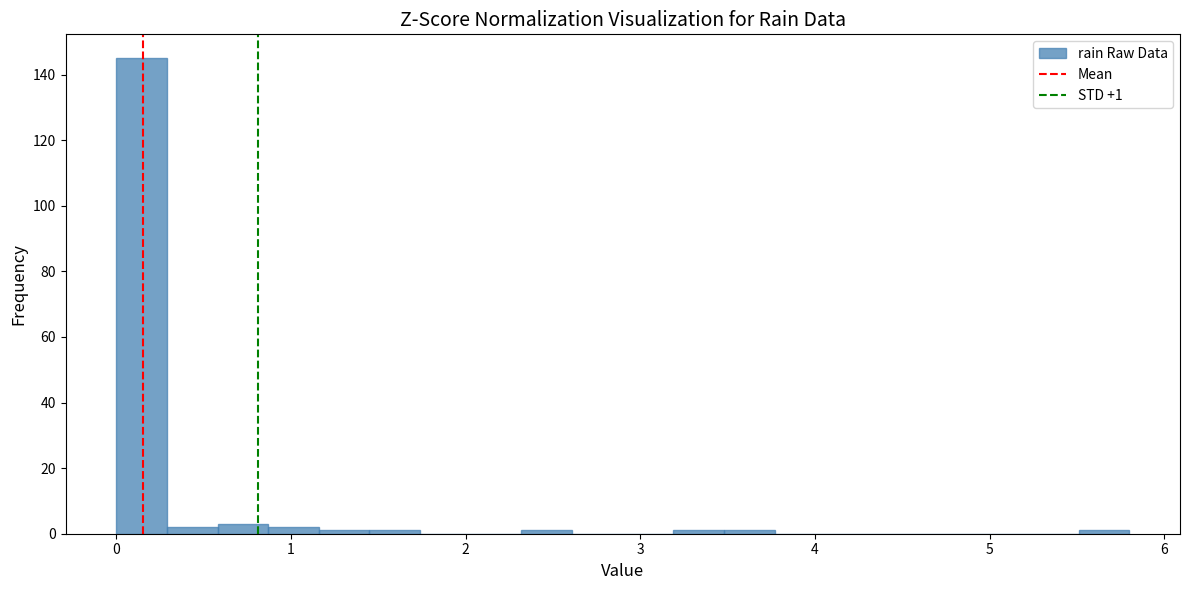

Read against the x-axis, roughly where is the centre of the tallest bar?

0.1